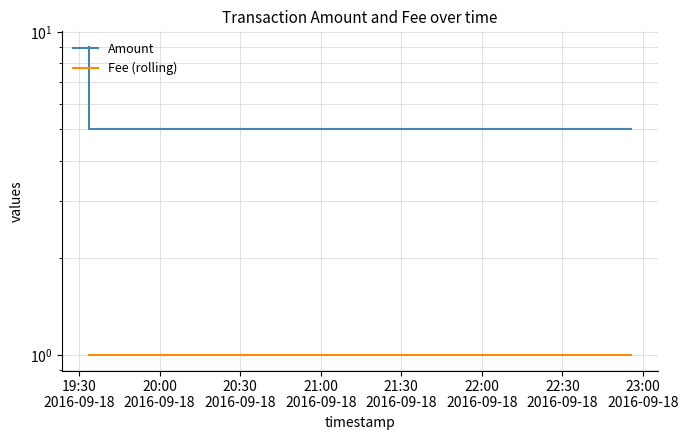

What position from the left is 19:30
2016-09-18?

1